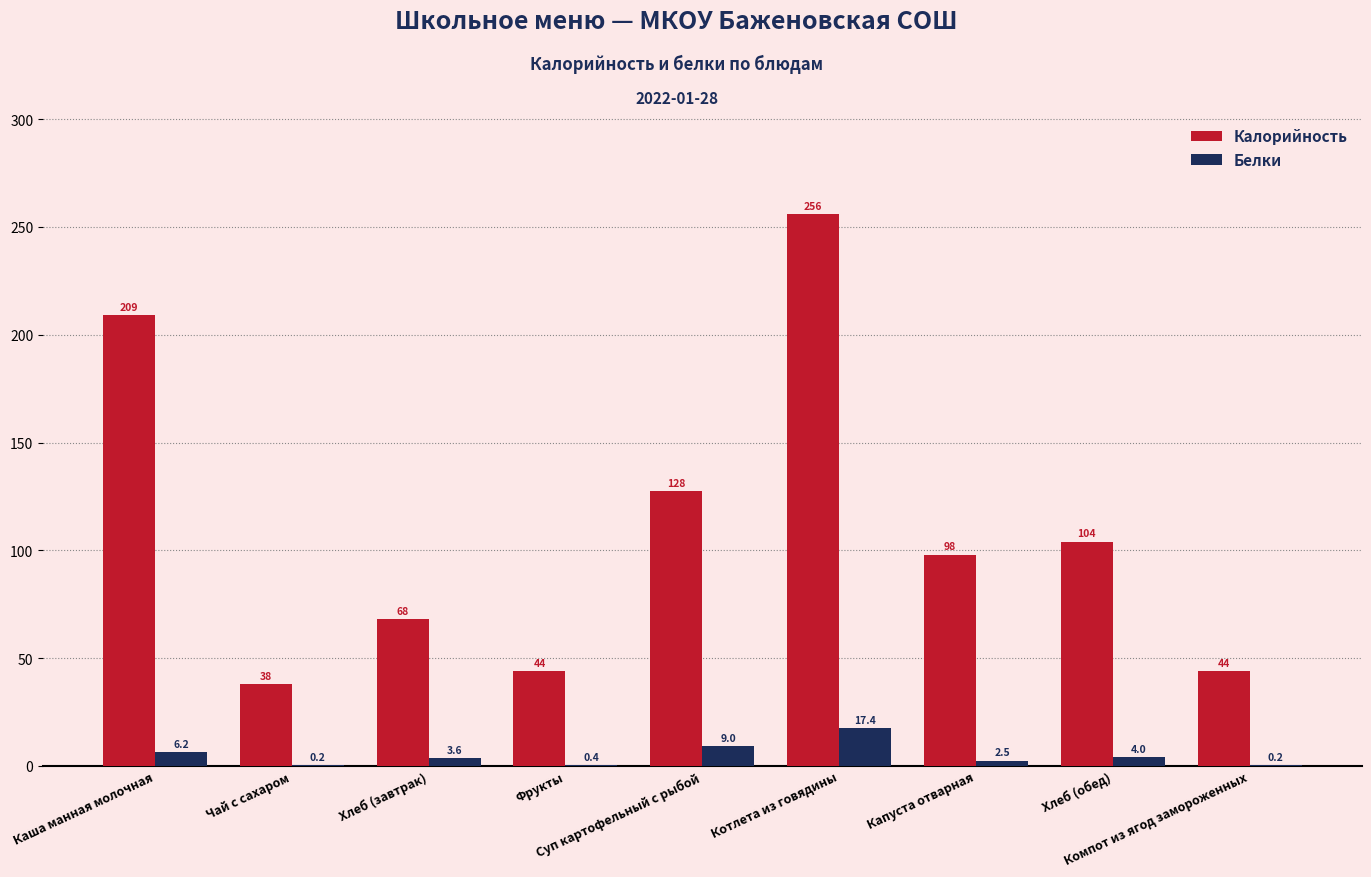

Reading left to right, list all the values displayed in this chart.

Калорийность: 209.0	38.0	68.0	44.0	127.6	256.0	98.0	104.0	44.0
Белки: 6.2	0.2	3.6	0.4	9.0	17.4	2.5	4.0	0.2